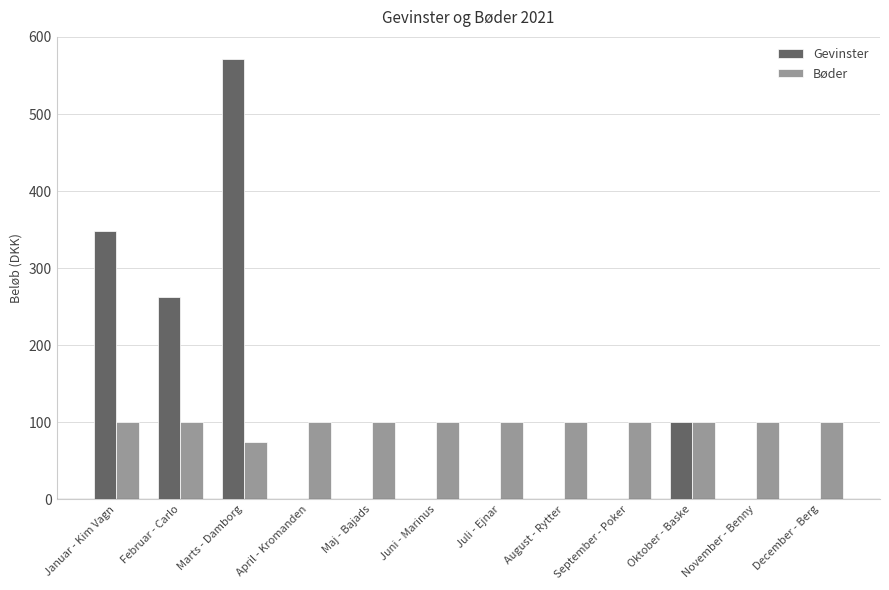

Which label corresponds to the largest value in the chart?

Marts - Damborg